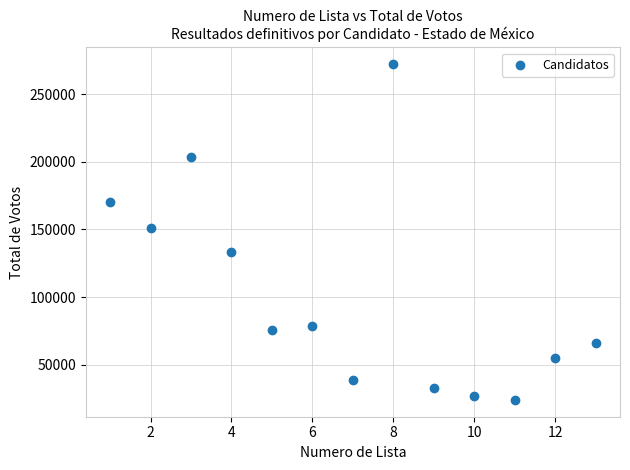

What is the range of Y values (max minus min)?

247996